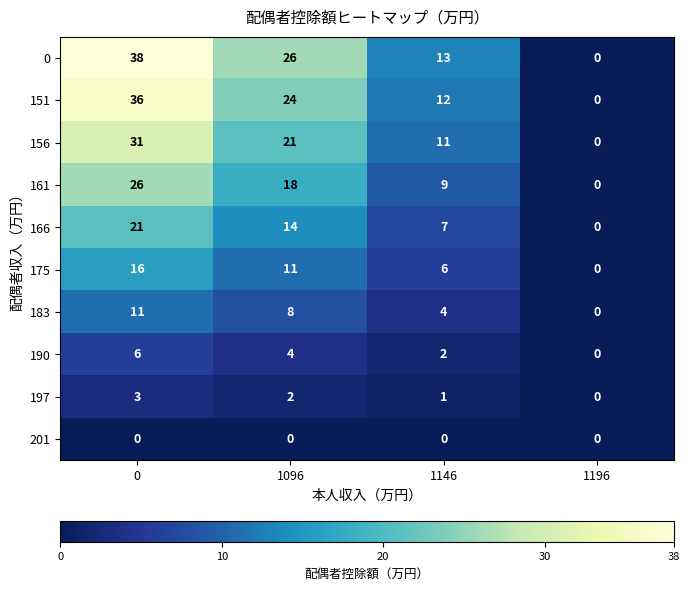

Is the value of 201 at 1146 greater than the value of 151 at 1096?

No